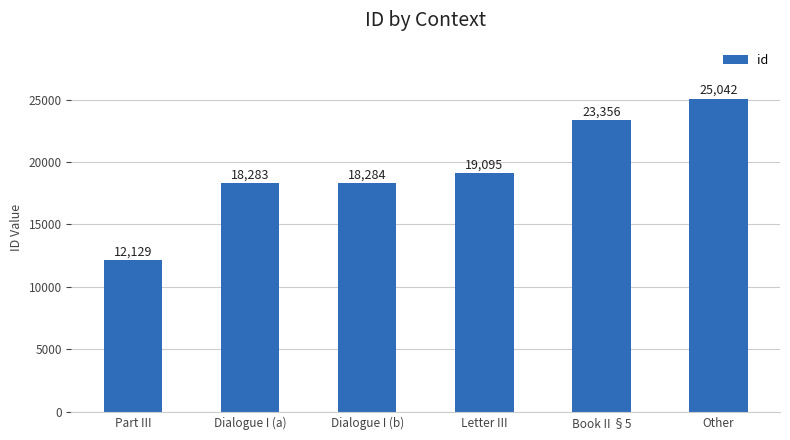

Rank the categories by value from lowest to highest.

Part III, Dialogue I (a), Dialogue I (b), Letter III, Book II §5, Other